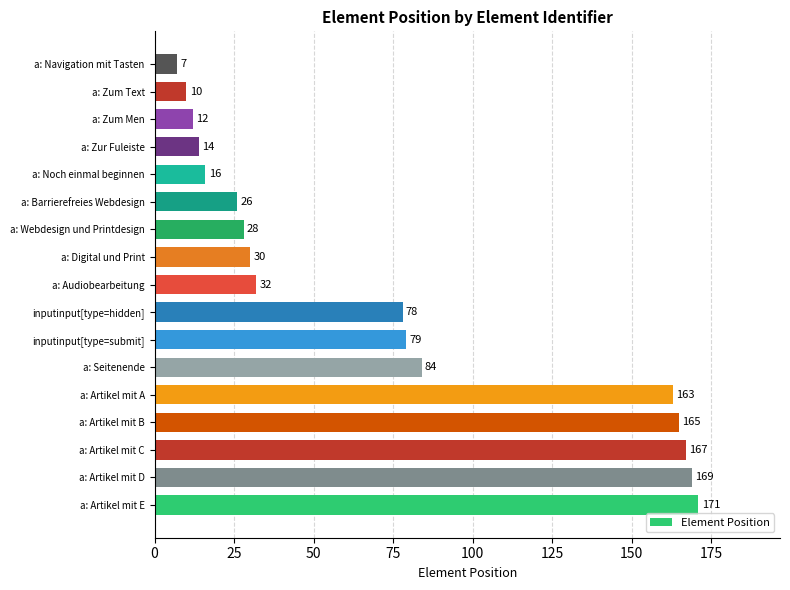

What is the difference between the second highest and second lowest values?

159